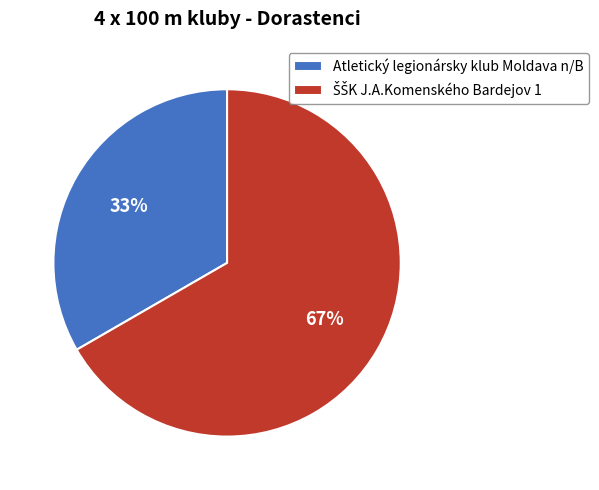

The Atletický legionársky klub Moldava n/B slice represents 33% of the pie. True or false?

True